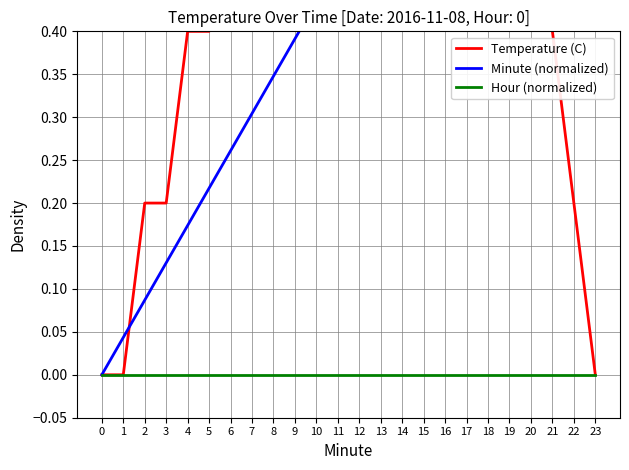

Reading left to right, extract all data points from this chart.

Temperature (C): 0.0	0.0	0.2	0.2	0.4	0.4	0.6	0.6	0.6	0.8	1.0	1.0	1.0	1.0	1.0	1.0	0.8	0.8	0.8	0.6	0.6	0.4	0.2	0.0
Minute (normalized): 0.0	0.0	0.1	0.1	0.2	0.2	0.3	0.3	0.3	0.4	0.4	0.5	0.5	0.6	0.6	0.7	0.7	0.7	0.8	0.8	0.9	0.9	1.0	1.0
Hour (normalized): 0.0	0.0	0.0	0.0	0.0	0.0	0.0	0.0	0.0	0.0	0.0	0.0	0.0	0.0	0.0	0.0	0.0	0.0	0.0	0.0	0.0	0.0	0.0	0.0